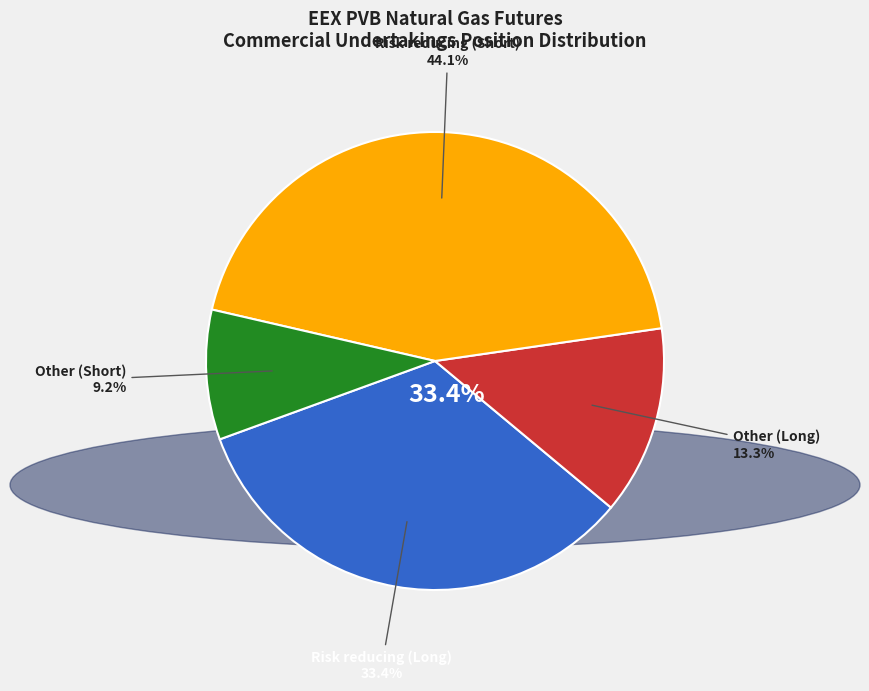

What percentage is the Other (Long) slice, to the nearest percent?

13%